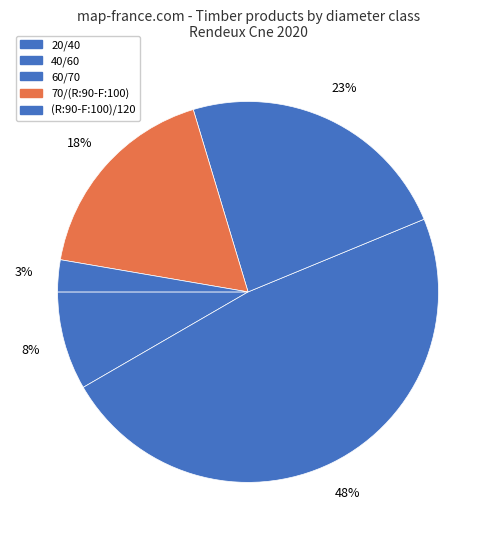

To the nearest percent, what is the combined percentage of 40/60 and 70/(R:90-F:100)?

66%